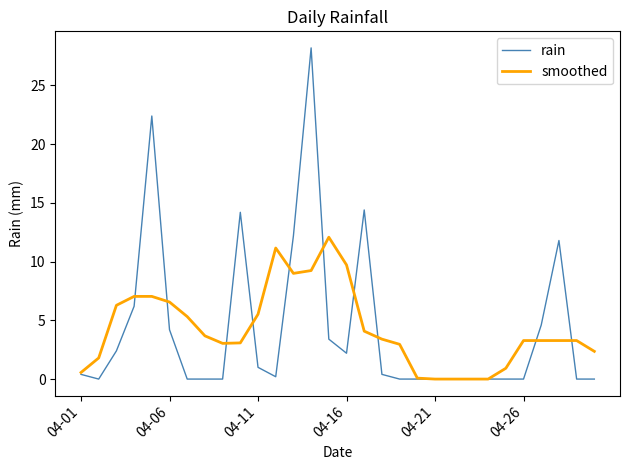

Rank the series by their maximum value, from highest to lowest.

rain, smoothed